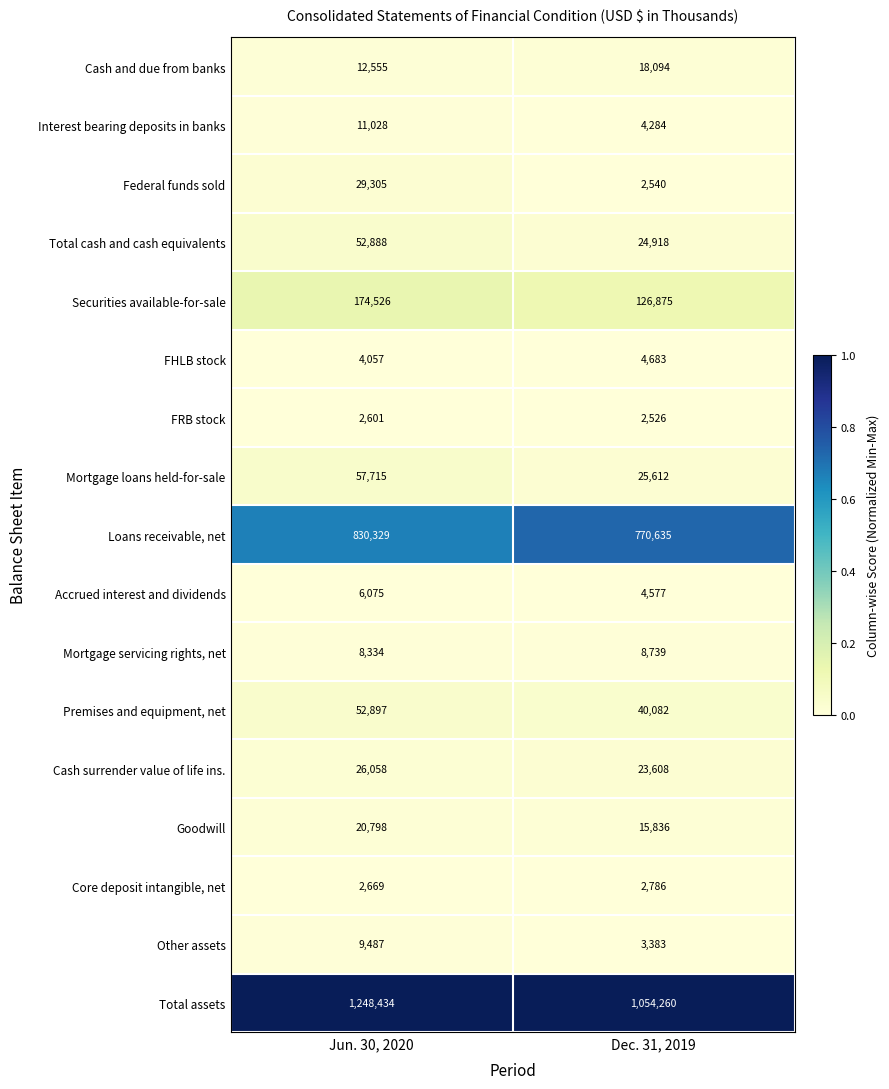

At Jun. 30, 2020, list the series in order from smallest to largest.

FRB stock, Core deposit intangible, net, FHLB stock, Accrued interest and dividends, Mortgage servicing rights, net, Other assets, Interest bearing deposits in banks, Cash and due from banks, Goodwill, Cash surrender value of life ins., Federal funds sold, Total cash and cash equivalents, Premises and equipment, net, Mortgage loans held-for-sale, Securities available-for-sale, Loans receivable, net, Total assets